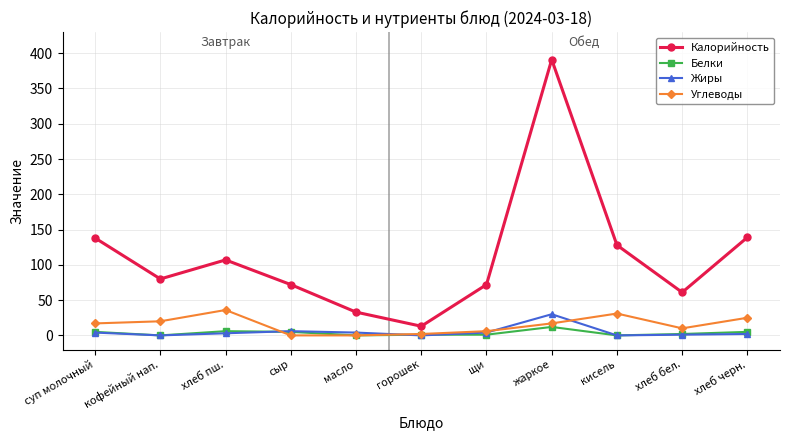

At which label does Углеводы reach its peak?

хлеб пш.